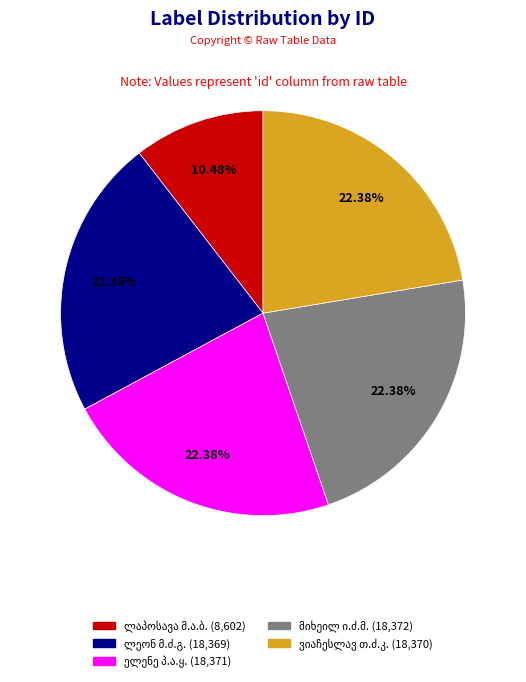

Is there a majority slice in this chart?

No